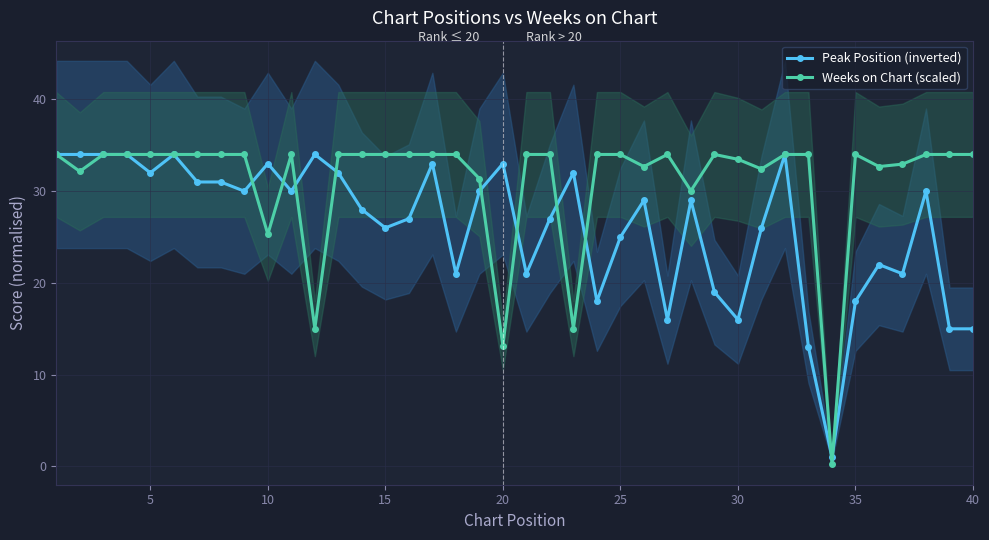

What is the lowest value of the Peak Position (inverted) series?

1.0